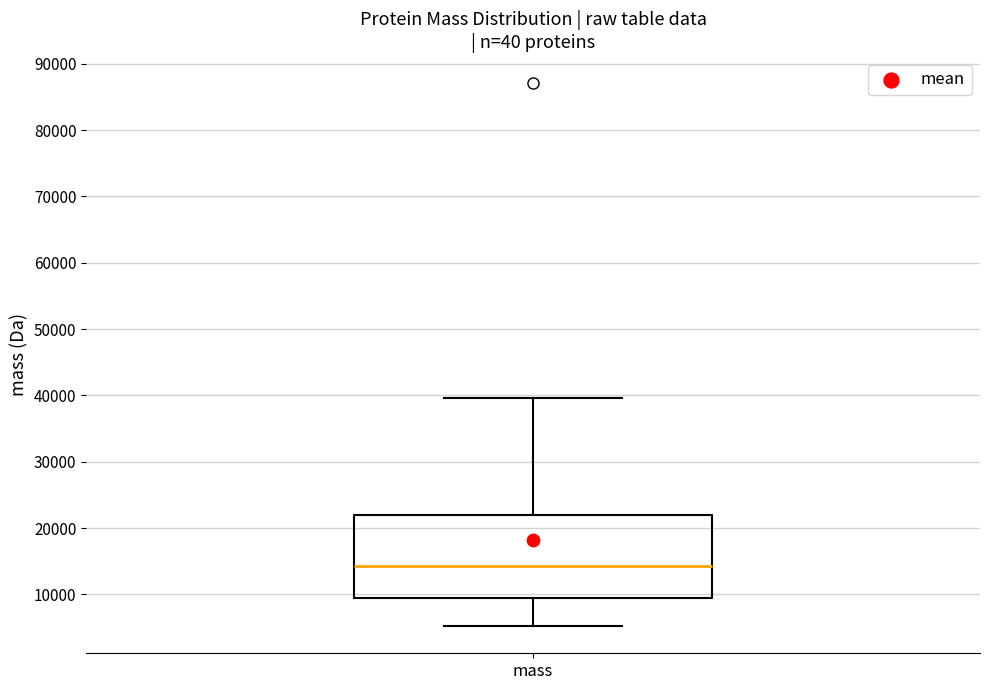

Where does the lower whisker of the box for mass end on the y-axis? The values are not printed on the chart, so give them approximately, as read against the axis.

5000